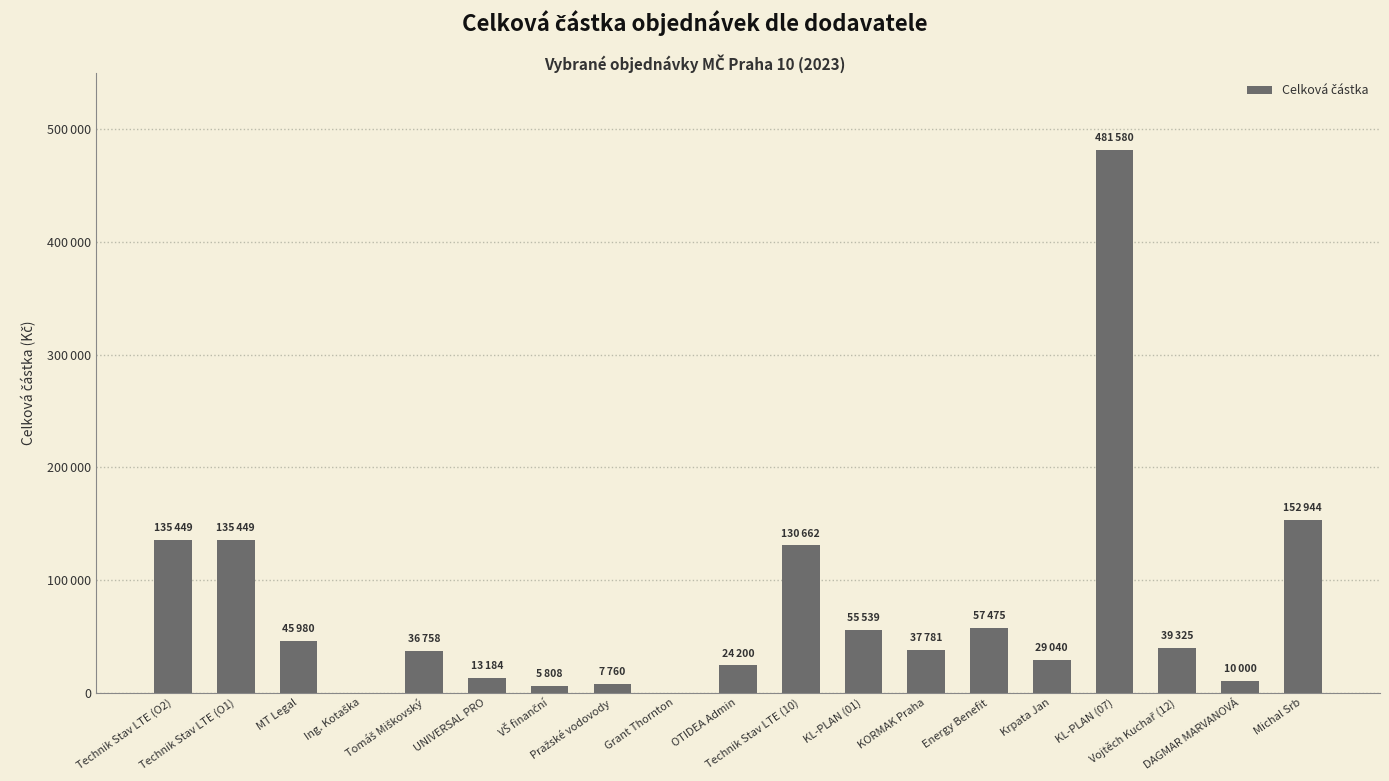

Reading left to right, list all the values displayed in this chart.

Technik Stav LTE (O2)=135448.7	Technik Stav LTE (O1)=135448.7	MT Legal=45980.0	Ing. Kotaška=0.0	Tomáš Miškovský=36758.0	UNIVERSAL PRO=13184.0	VŠ finanční=5808.0	Pražské vodovody=7760.0	Grant Thornton=0.0	OTIDEA Admin=24200.0	Technik Stav LTE (10)=130662.1	KL-PLAN (01)=55539.0	KORMAK Praha=37781.0	Energy Benefit=57475.0	Krpata Jan=29040.0	KL-PLAN (07)=481580.0	Vojtěch Kuchař (12)=39325.0	DAGMAR MARVANOVÁ=10000.0	Michal Srb=152944.0